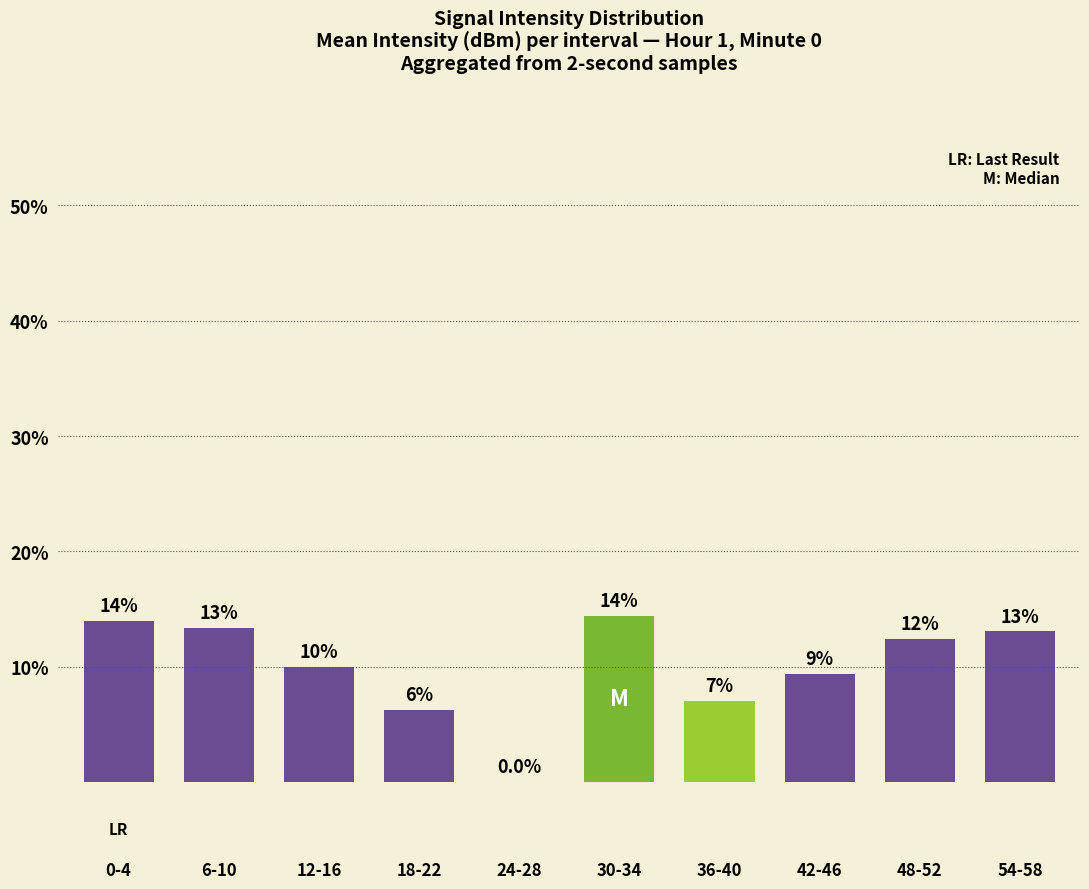

What is the greatest value displayed?

14.4